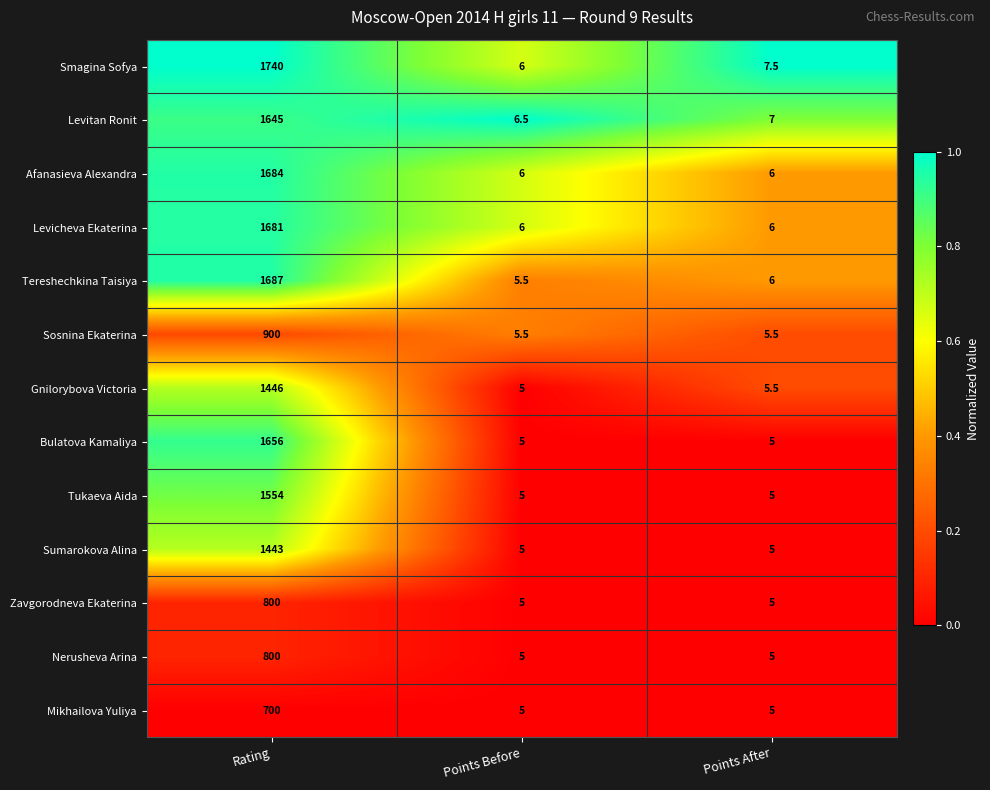

Is it true that Levicheva Ekaterina equals 2203.9 at Rating?

False